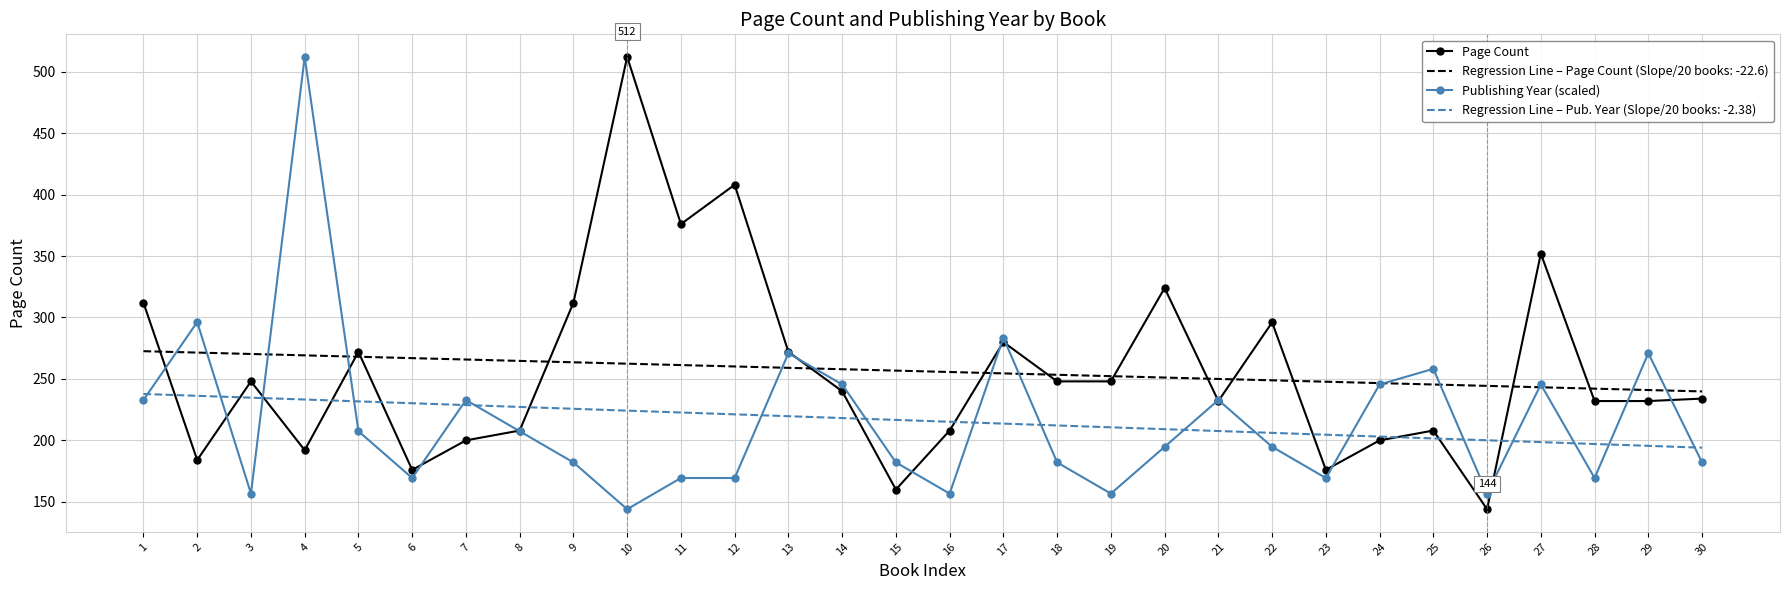

At which label does Page Count reach its minimum?

26